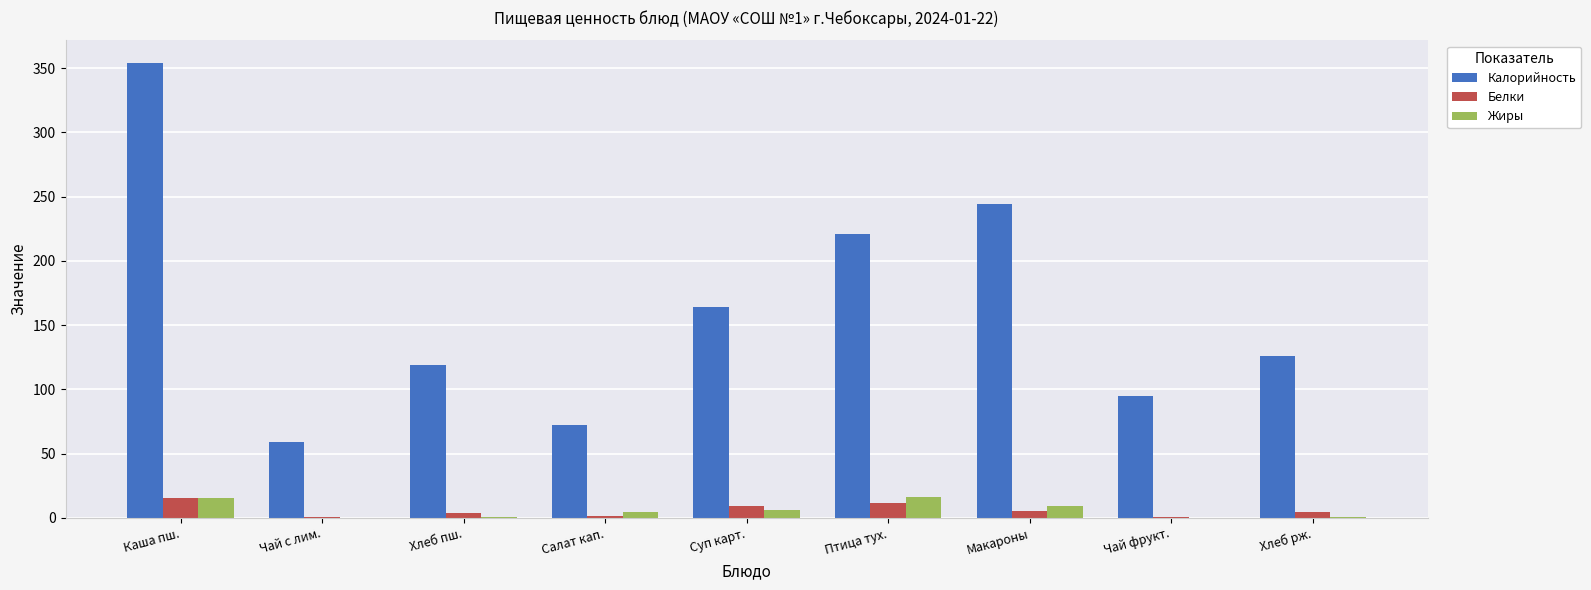

What is the highest value of the Калорийность series?

354.0